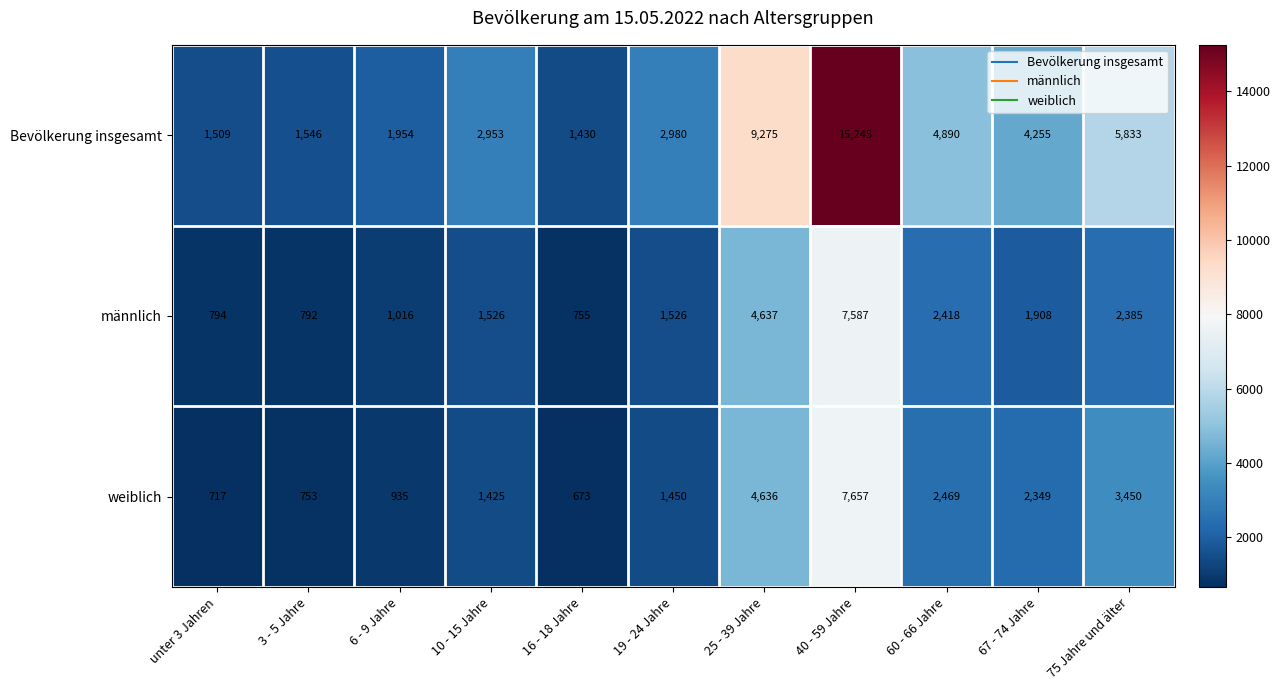

True or false: weiblich has a value of 4636 at 25 - 39 Jahre.

True